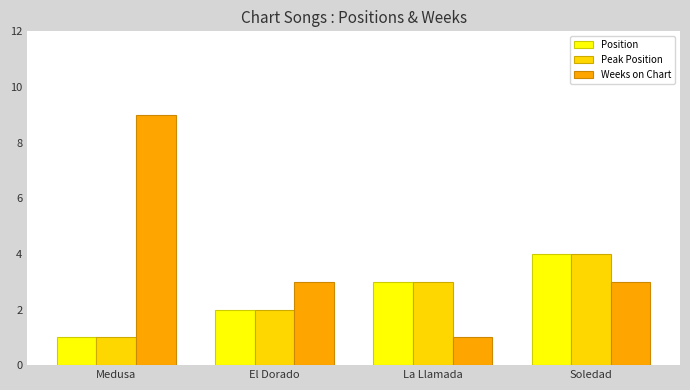

What are all the series names shown in the legend?

Position, Peak Position, Weeks on Chart